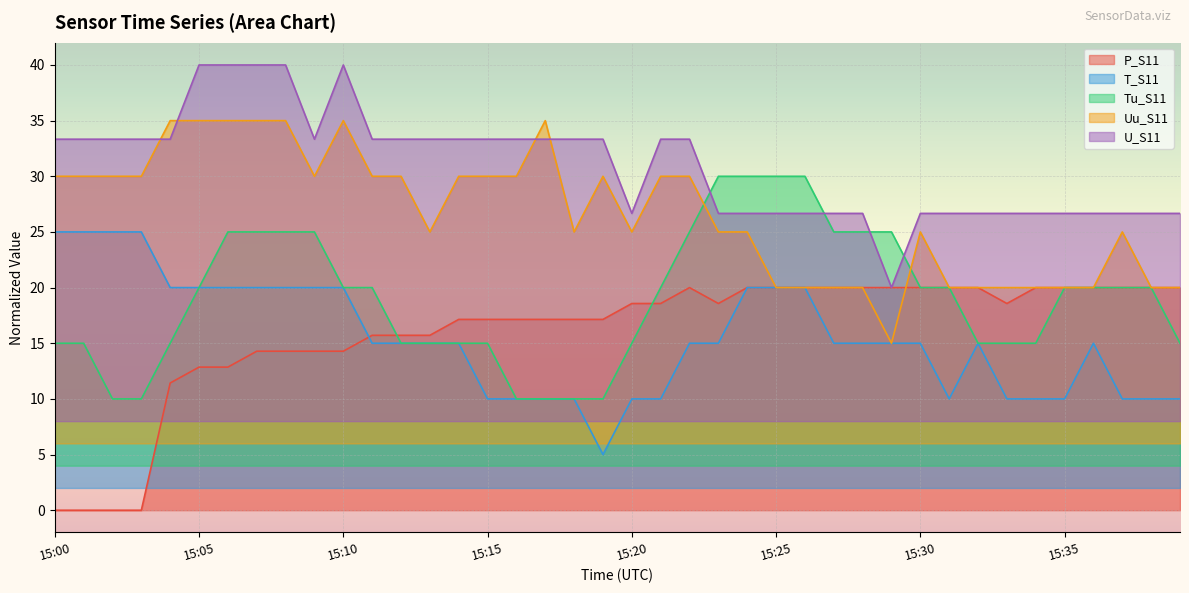

Which has a higher value, 15:03 or 15:00?

15:03